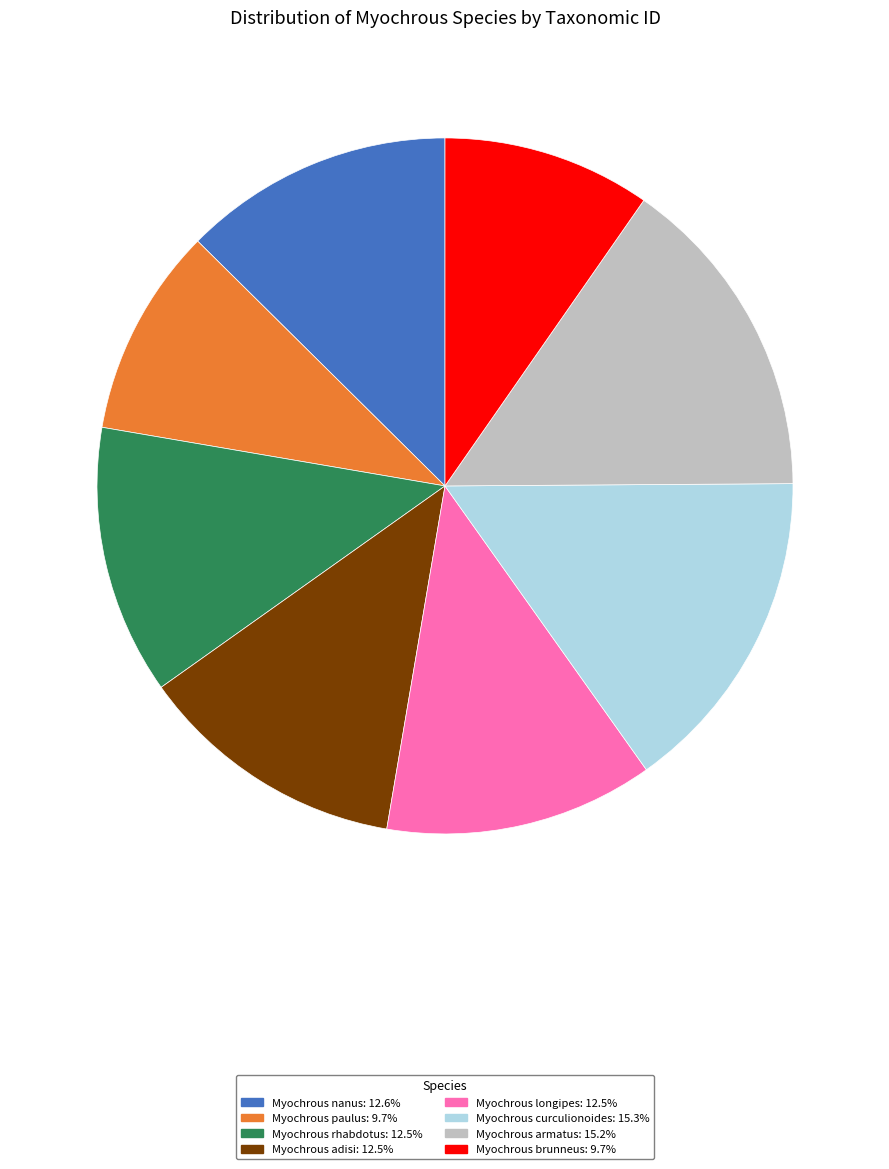

Is there a majority slice in this chart?

No